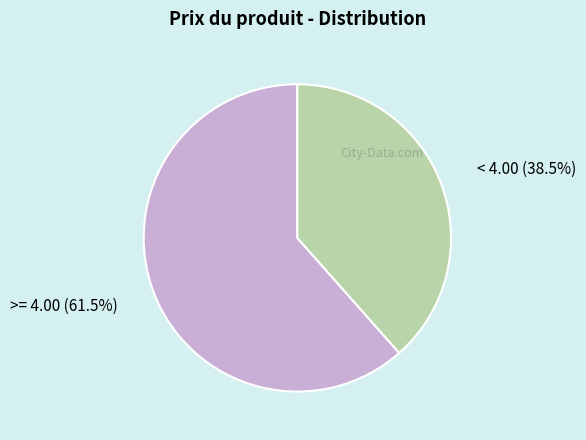

Which category has the smallest portion of the pie?

< 4.00